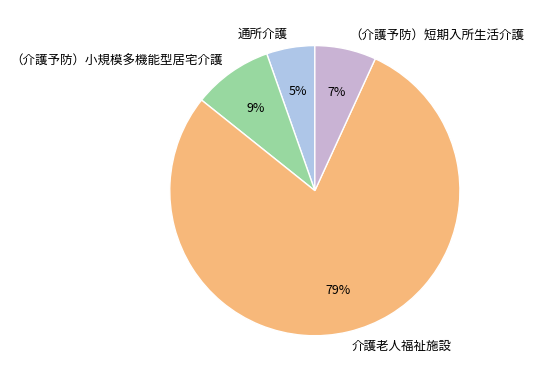

True or false: （介護予防）小規模多機能型居宅介護 accounts for 1% of the total.

False